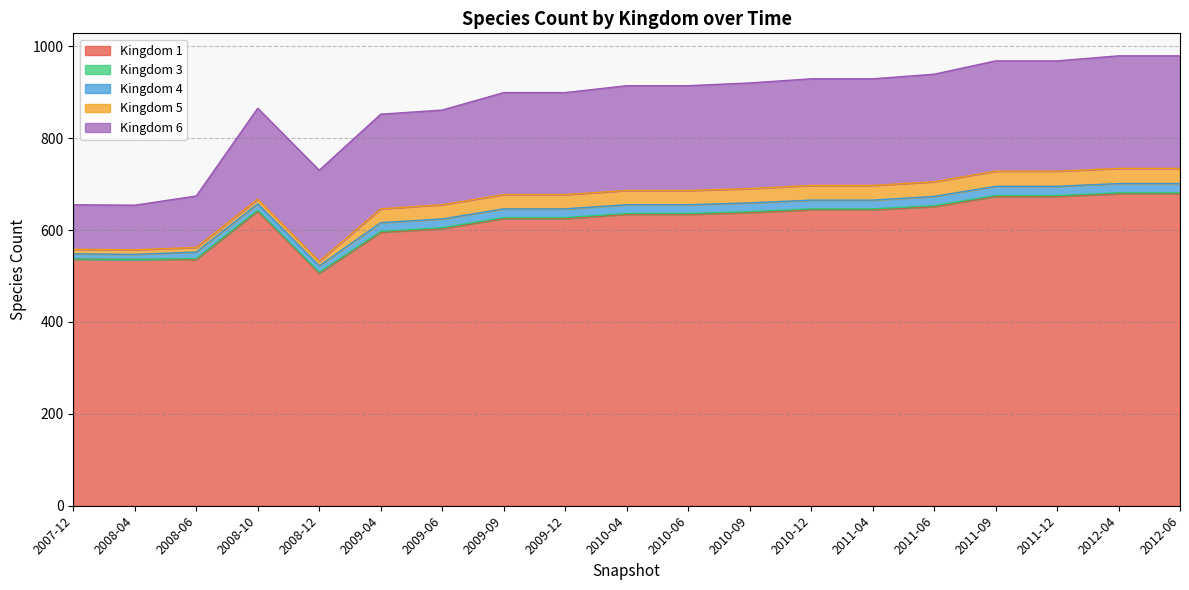

Does the chart display data point markers on the line(s)?

No